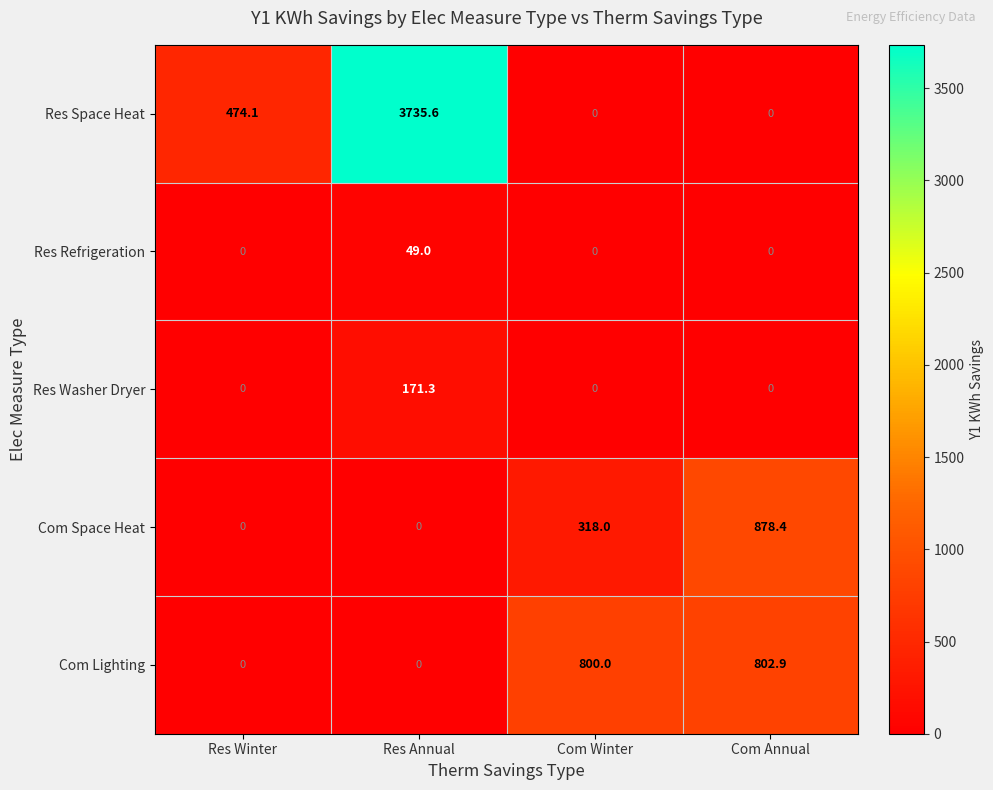

Reading left to right, transcribe all the data shown in this chart.

Res Space Heat: 474.1	3735.6	0.0	0.0
Res Refrigeration: 0.0	49.0	0.0	0.0
Res Washer Dryer: 0.0	171.3	0.0	0.0
Com Space Heat: 0.0	0.0	318.0	878.4
Com Lighting: 0.0	0.0	800.0	802.9